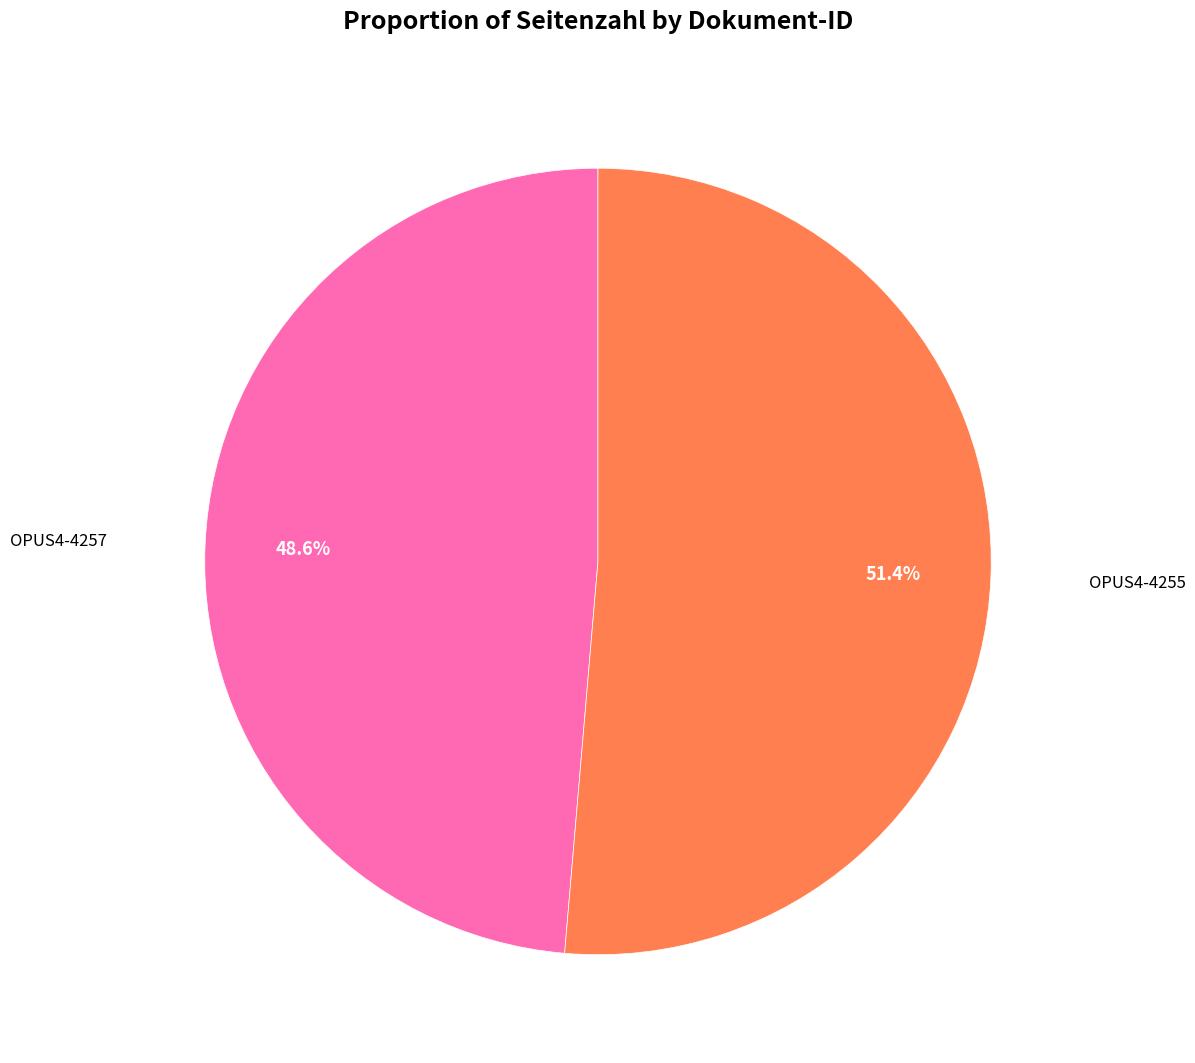

Is there a majority slice in this chart?

Yes